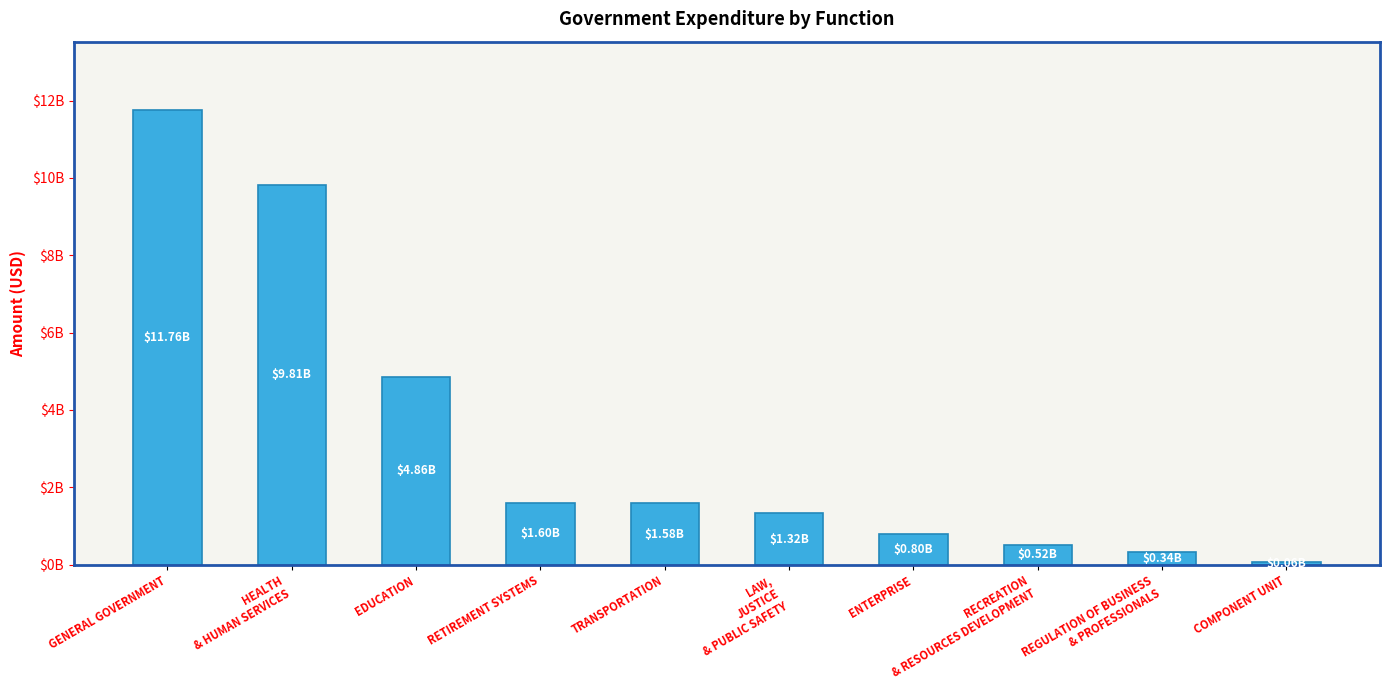

Where does the data first go above 1581154115?

GENERAL GOVERNMENT